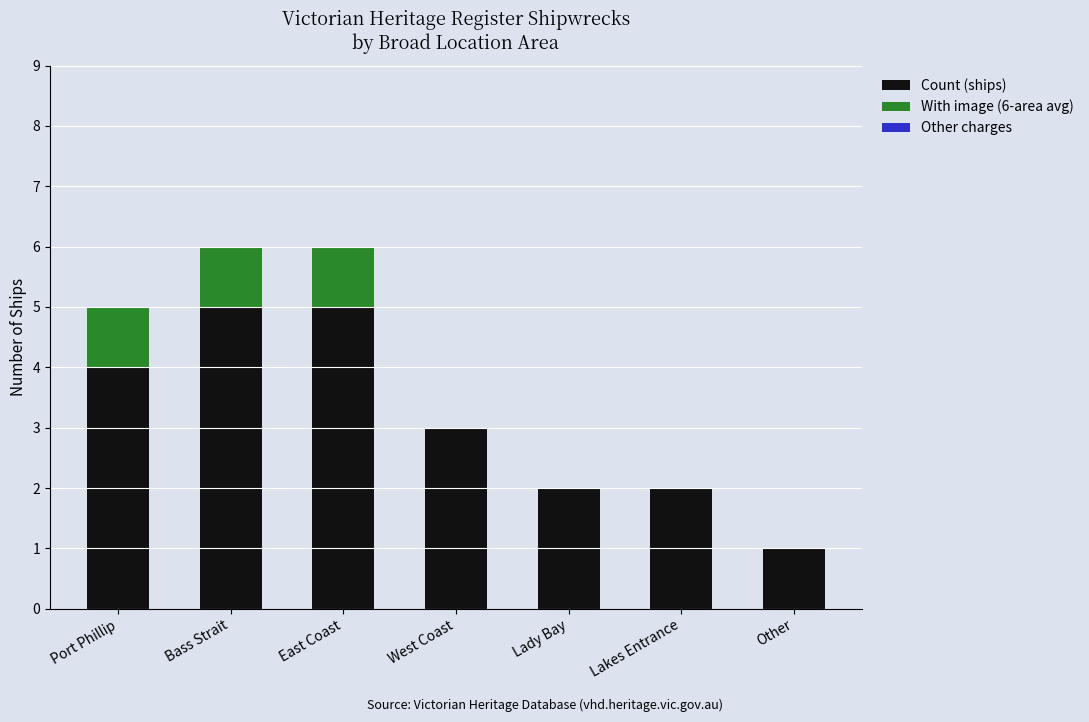

Does the chart contain stacked bars?

Yes